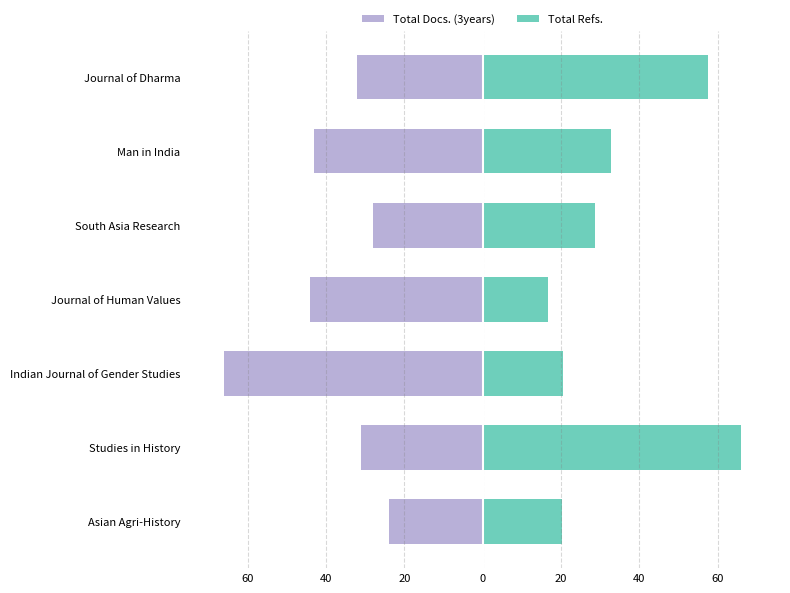

List the series in order of their peak value, lowest first.

Total Docs. (3years), Total Refs.